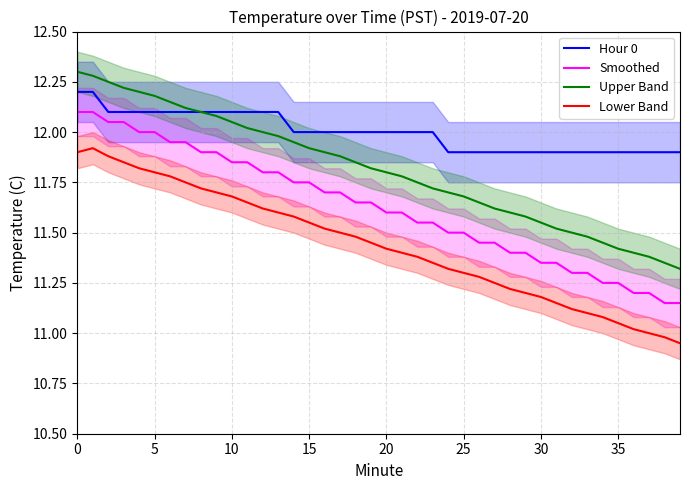

What is the label of the 18th point from the left?

17